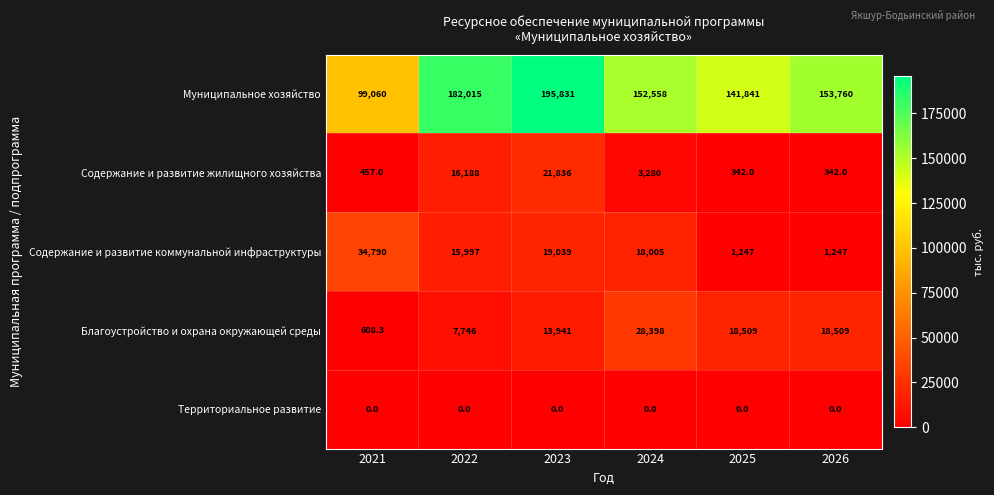

Reading left to right, what are all the values shown in this chart?

Муниципальное хозяйство: 2021=99060.0	2022=182015.0	2023=195831.0	2024=152558.0	2025=141841.0	2026=153760.0
Содержание и развитие жилищного хозяйства: 2021=457.0	2022=16188.0	2023=21836.0	2024=3280.0	2025=342.0	2026=342.0
Содержание и развитие коммунальной инфраструктуры: 2021=34790.0	2022=15997.0	2023=19039.0	2024=18005.0	2025=1247.0	2026=1247.0
Благоустройство и охрана окружающей среды: 2021=608.3	2022=7746.0	2023=13941.0	2024=28398.0	2025=18509.0	2026=18509.0
Территориальное развитие: 2021=0.0	2022=0.0	2023=0.0	2024=0.0	2025=0.0	2026=0.0